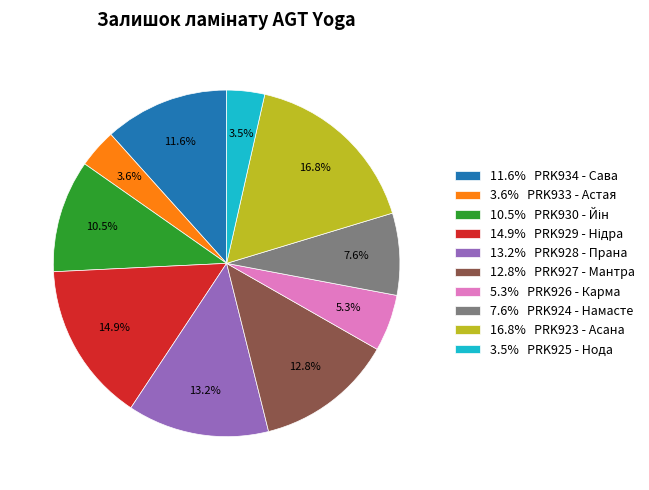

How many segments does this pie chart have?

10